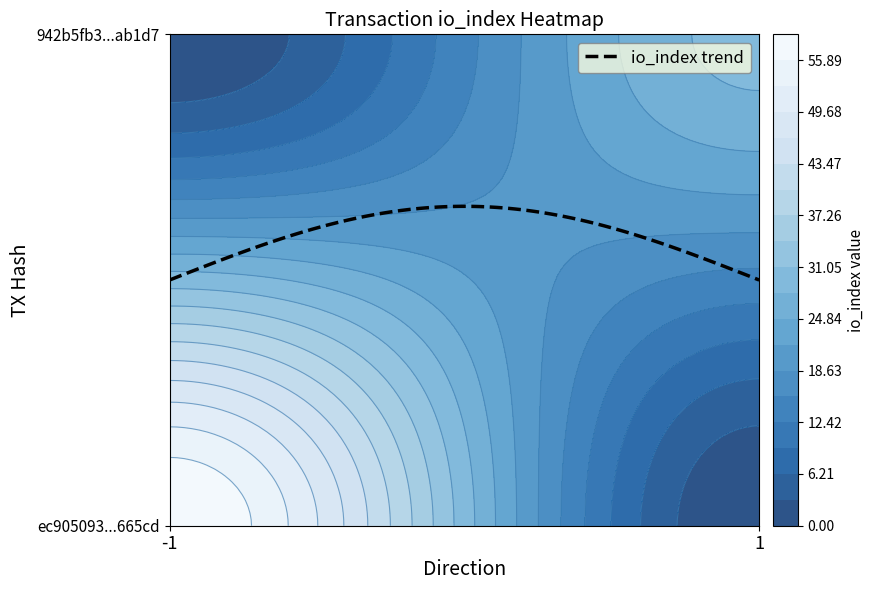

Read the ec905093dc54c9867ecd990a003ab779aa665cd value at io_index, to the nearest 10.

60